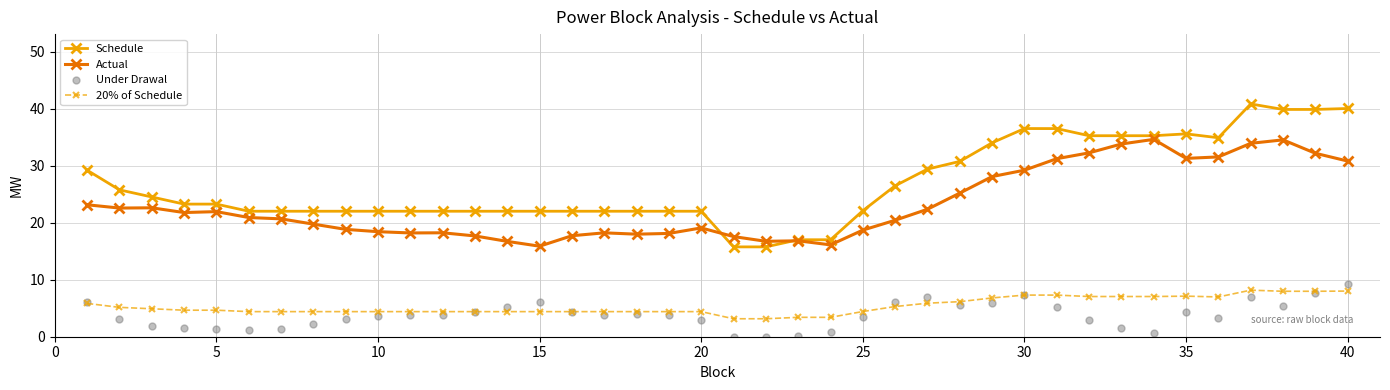

Which series contains the lowest Y value?

Under Drawal